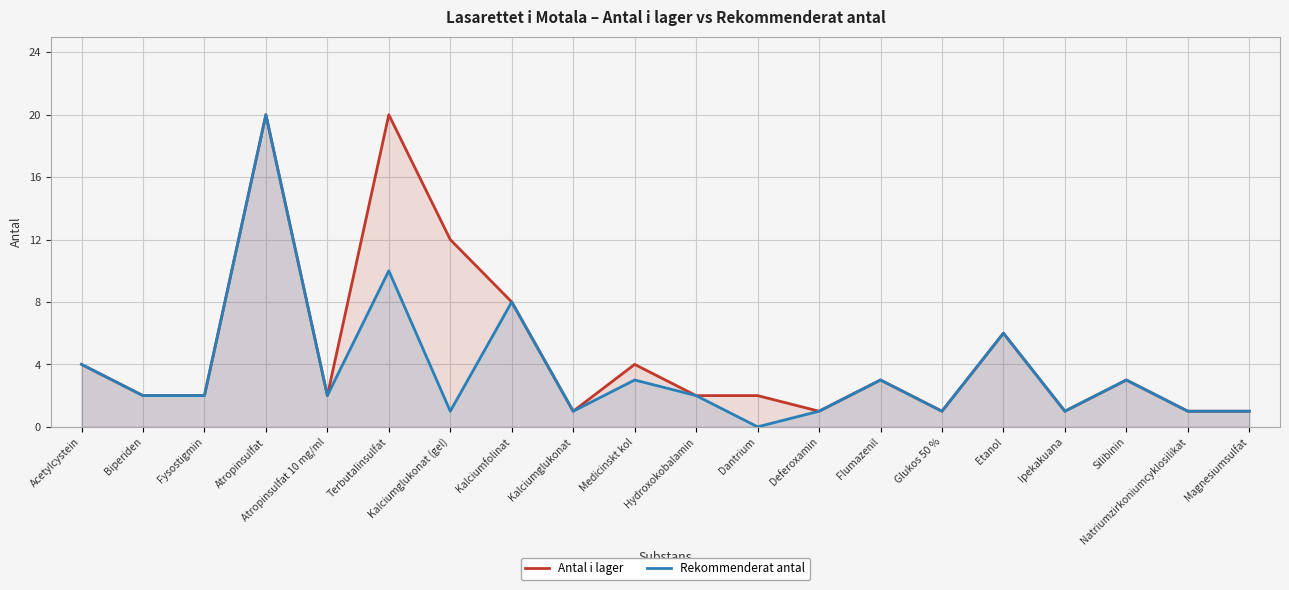

At how many categories does at least one series exceed 11?

3